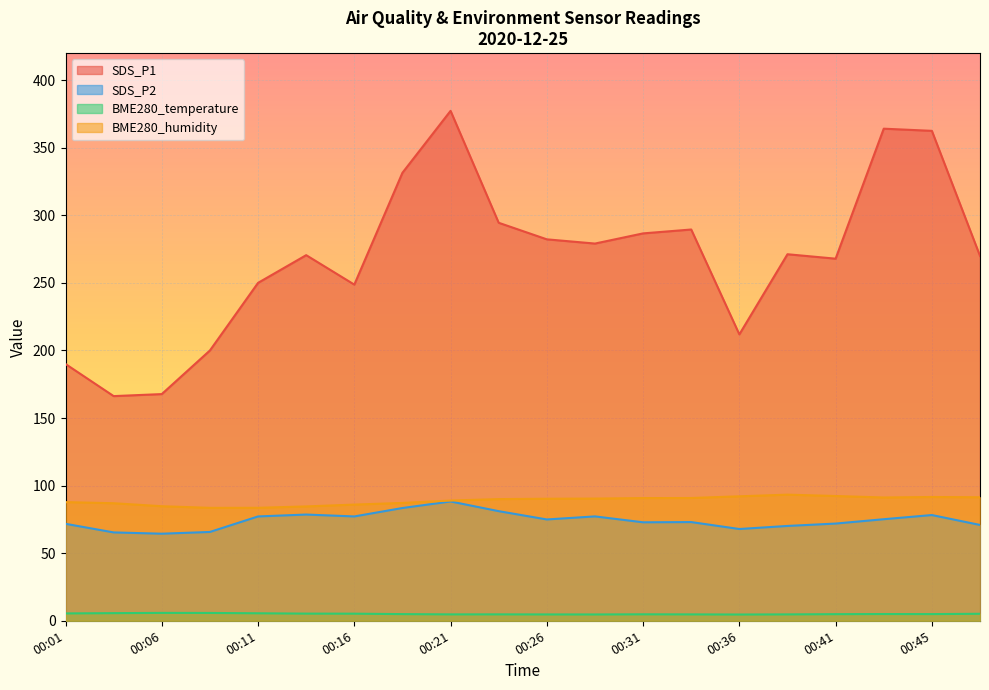

Which has a higher value, 00:04 or 00:06?

00:06